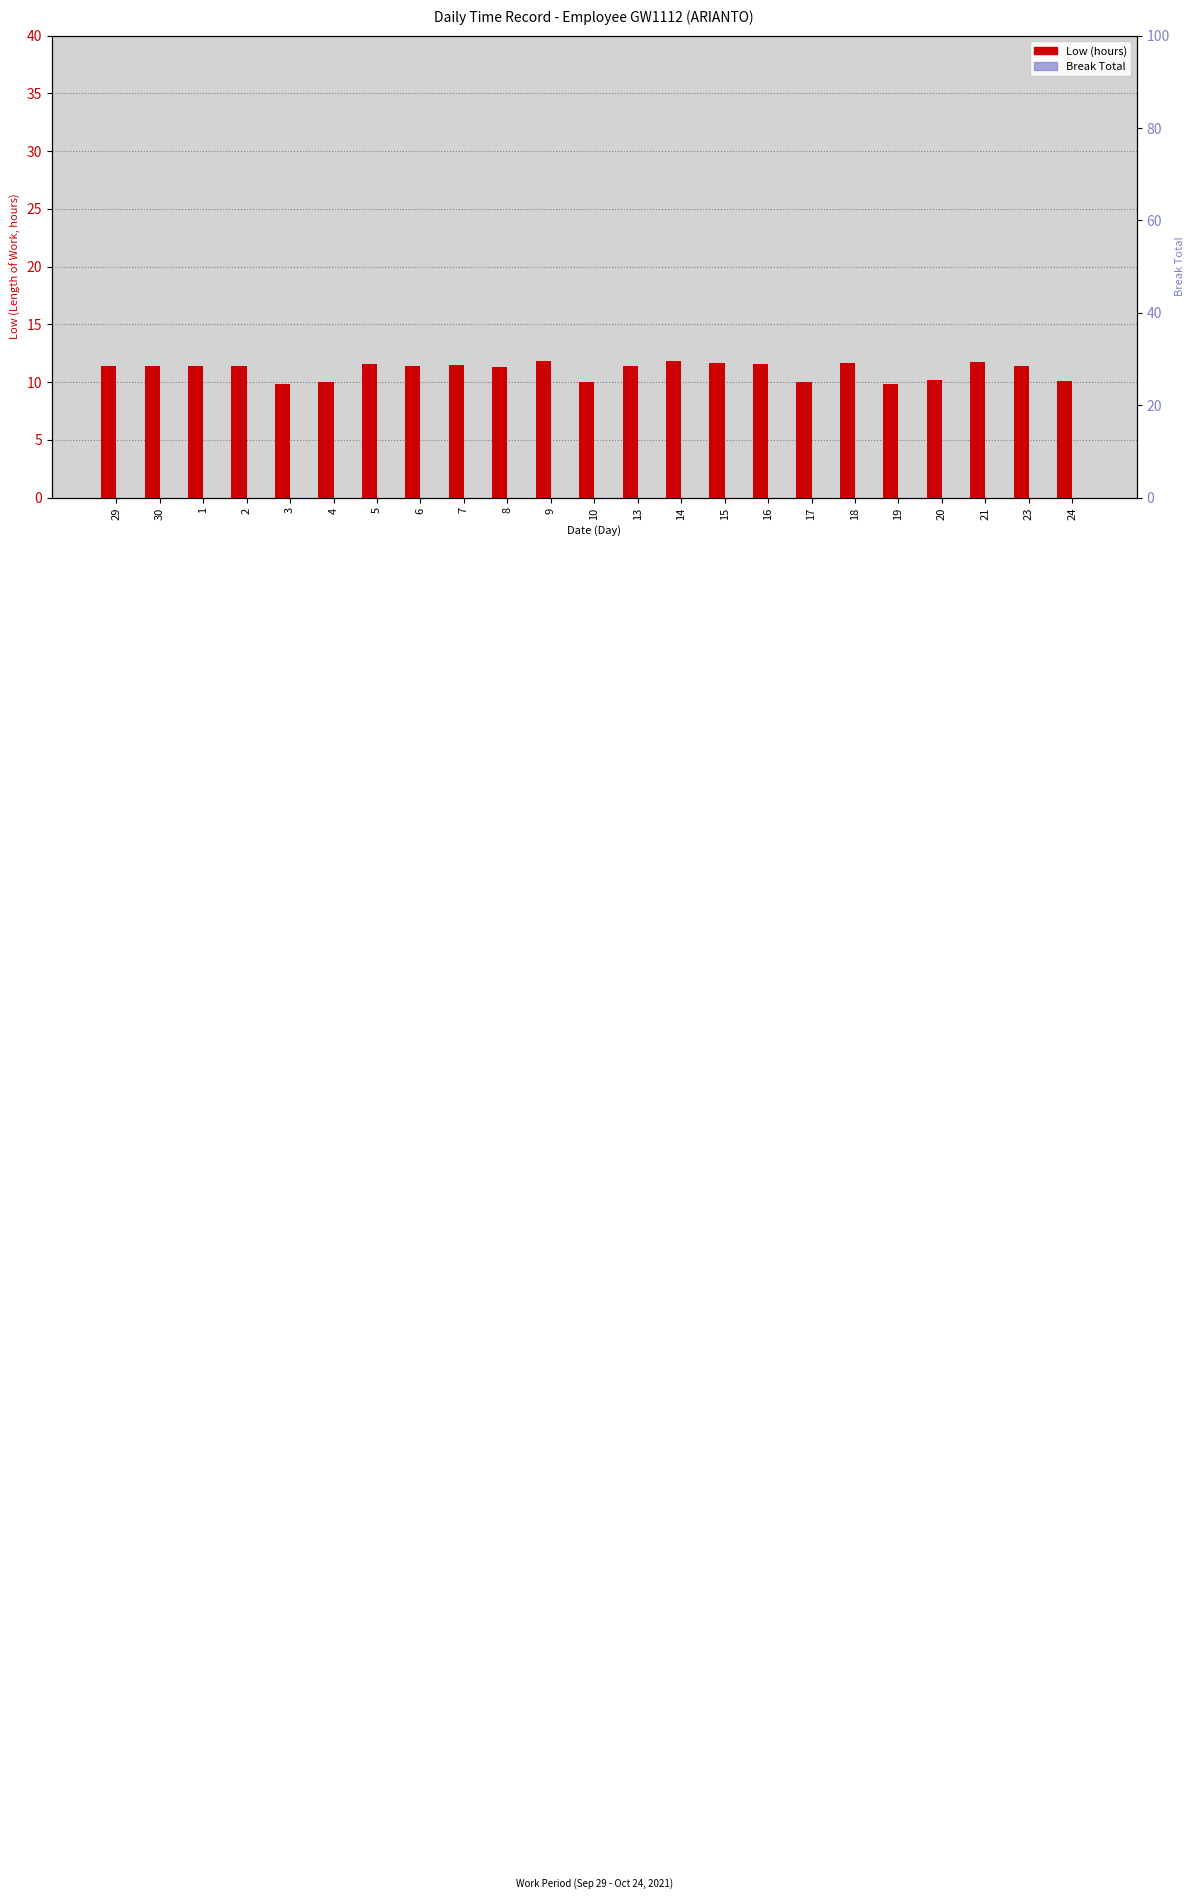

What is the spread (max minus min) of values at 4?

10.0